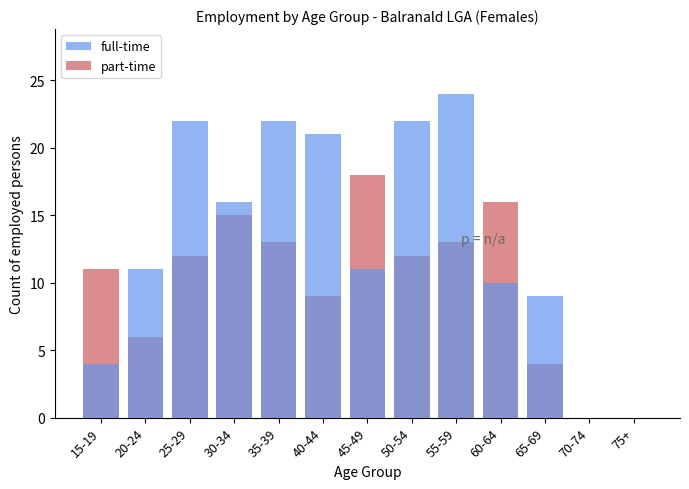

How many groups of bars are there?

13